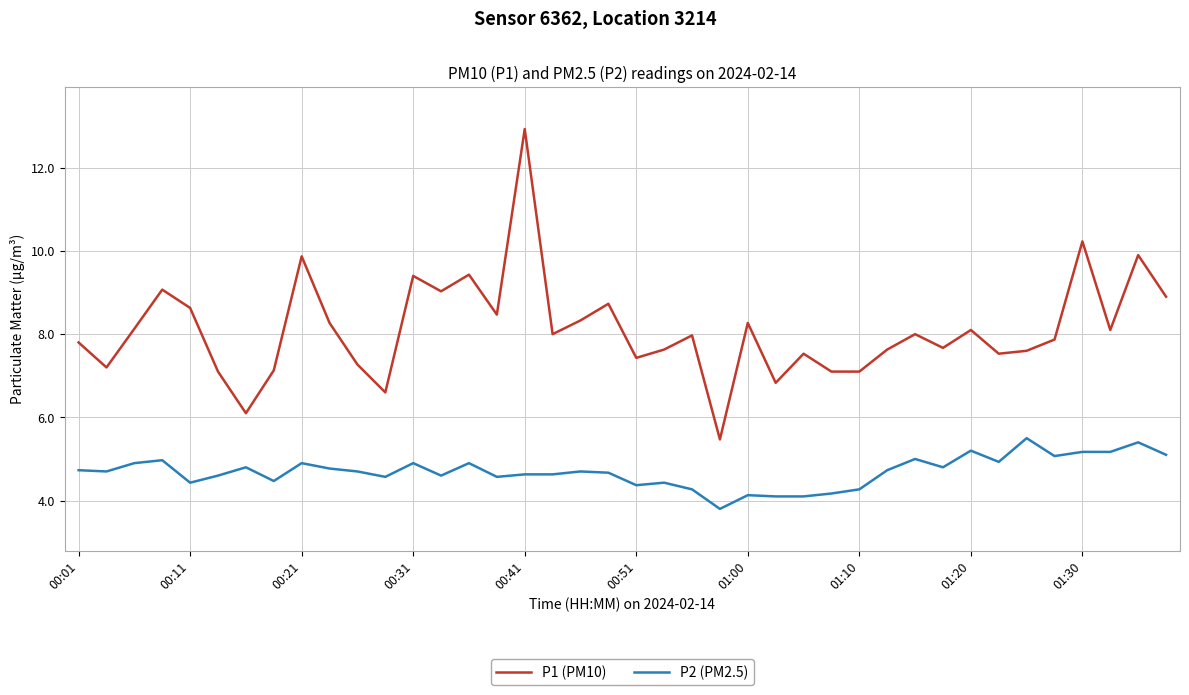

True or false: P1 (PM10) and P2 (PM2.5) cross at least once.

False